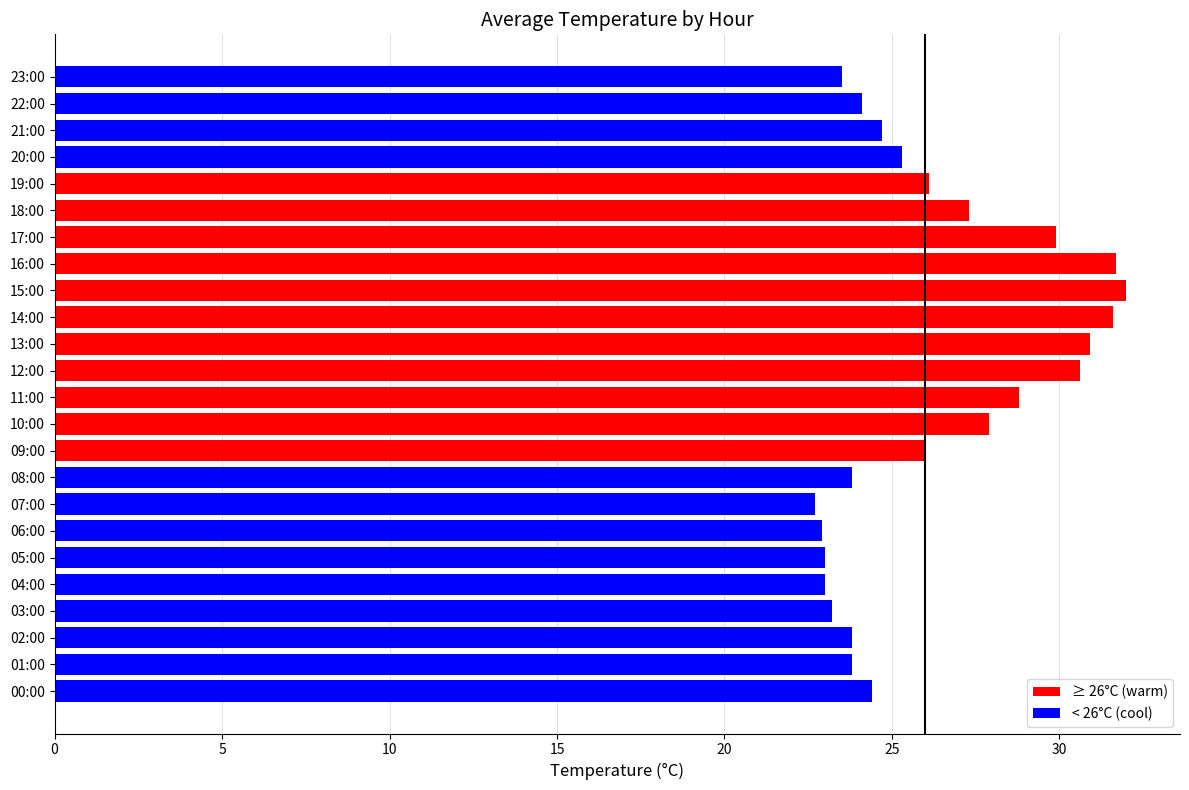

What is the change in value from 19:00 to 23:00?

-2.6